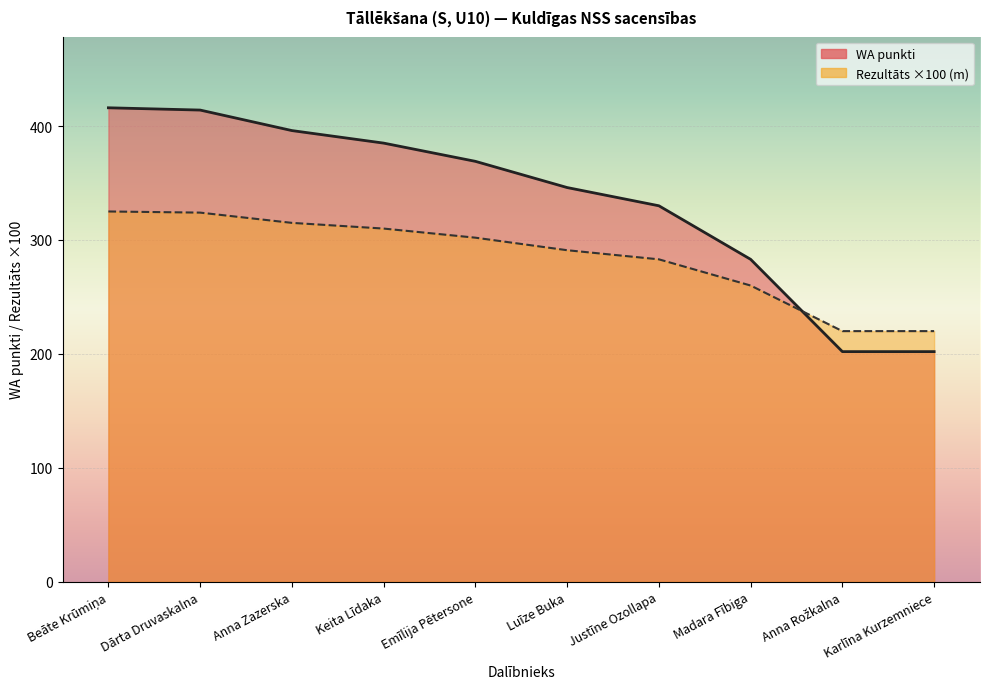

At which category is the sum across all series the highest?

Beāte Krūmiņa